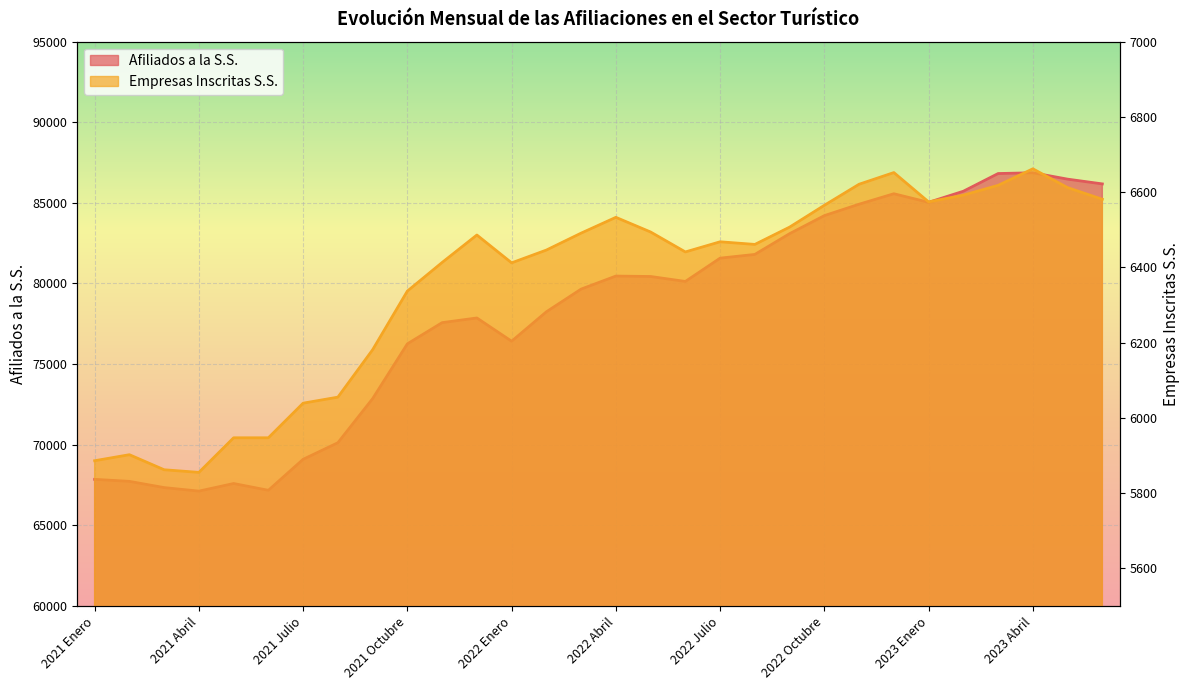

What is the total value across all series at 2022 Septiembre?

89597